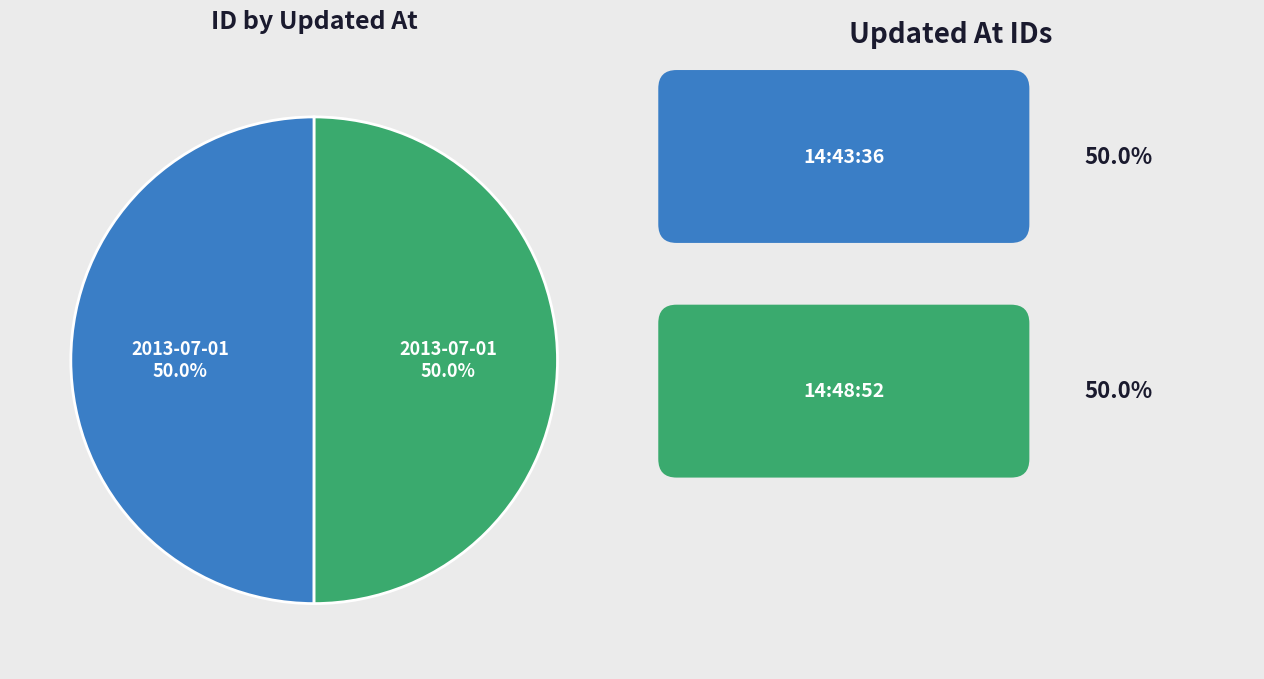

To the nearest percent, what is the average slice percentage?

50%